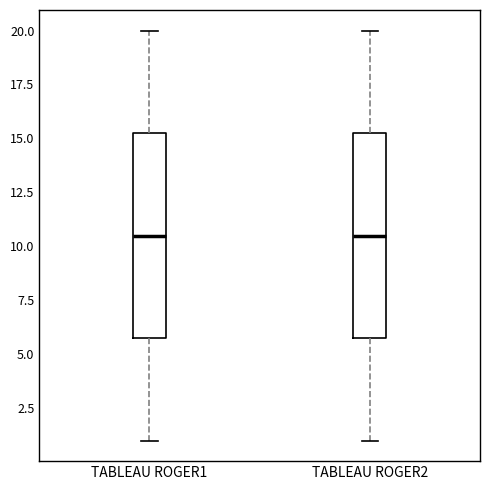

Reading left to right, read every box against the y-axis: the position of its median line, the range the box covers, and the ends of its whiskers. The values are not printed on the chart, so give them approximately, as read against the axis.

TABLEAU ROGER1: median 10.5, box 6.0 to 15.5, whiskers 1.0 to 20.0
TABLEAU ROGER2: median 10.5, box 6.0 to 15.5, whiskers 1.0 to 20.0